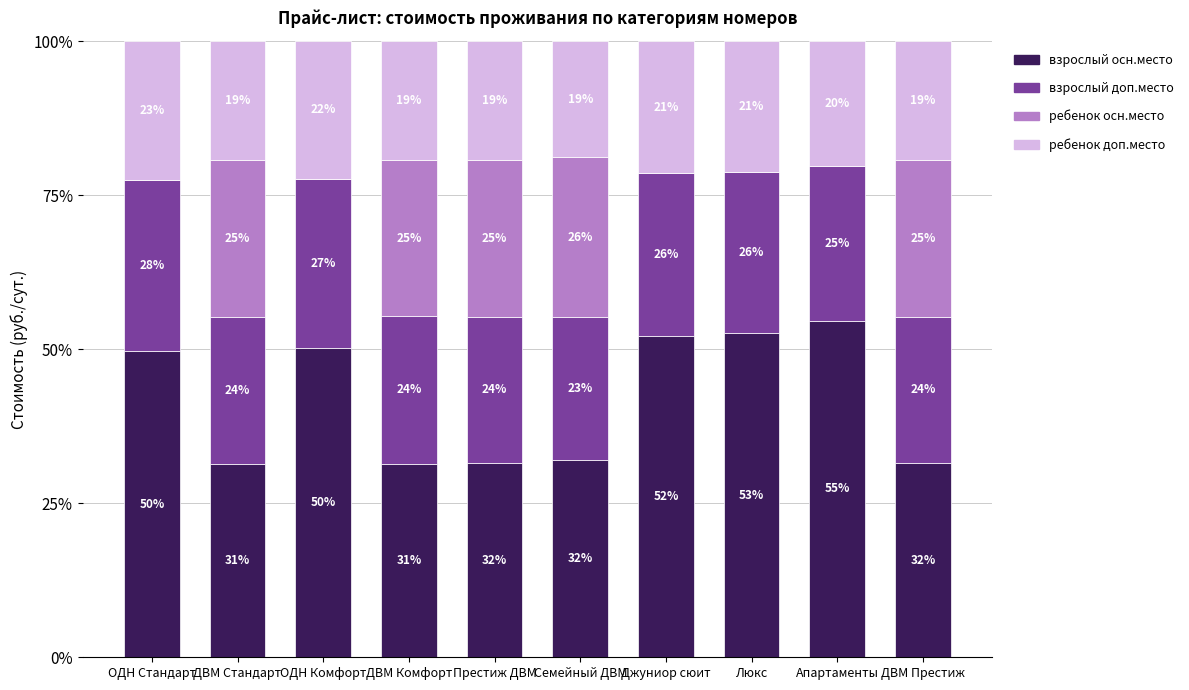

Where does the взрослый осн.место series first go above 49?

ОДН Стандарт